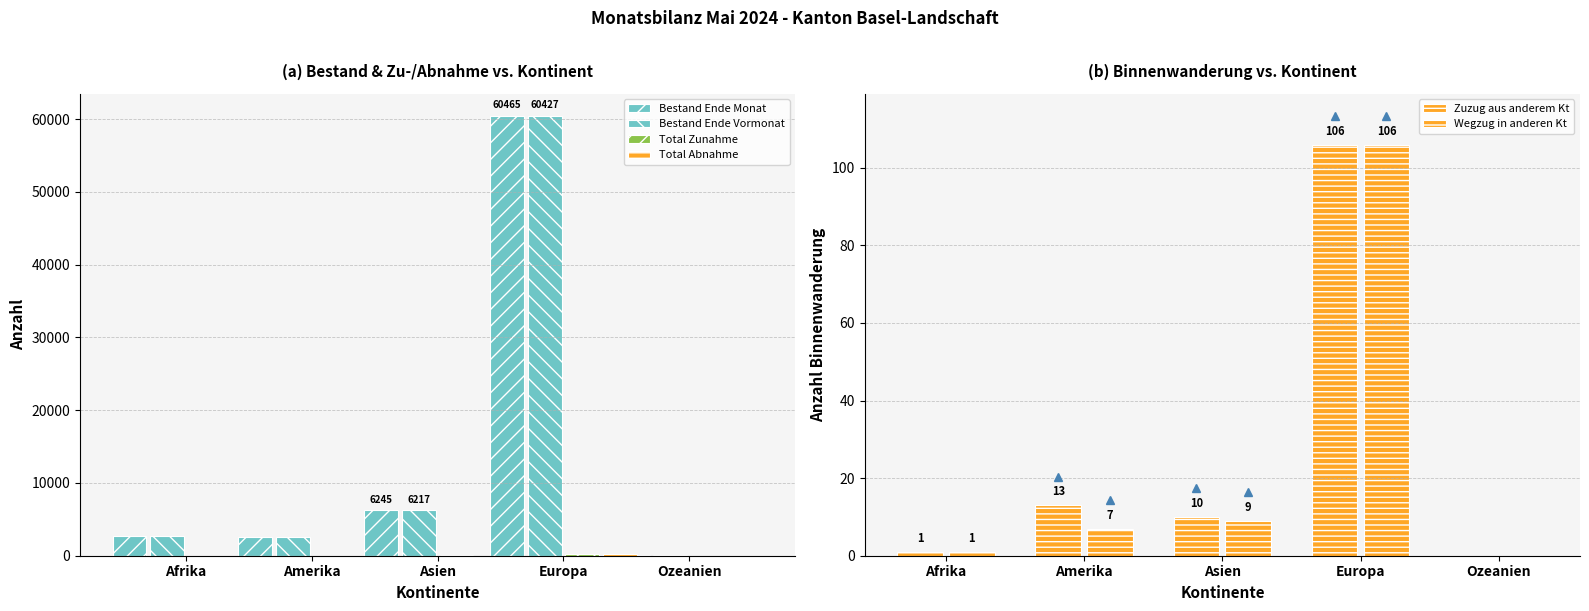

Where is Zuzug aus anderem Kt nearest to the value 53?

Amerika